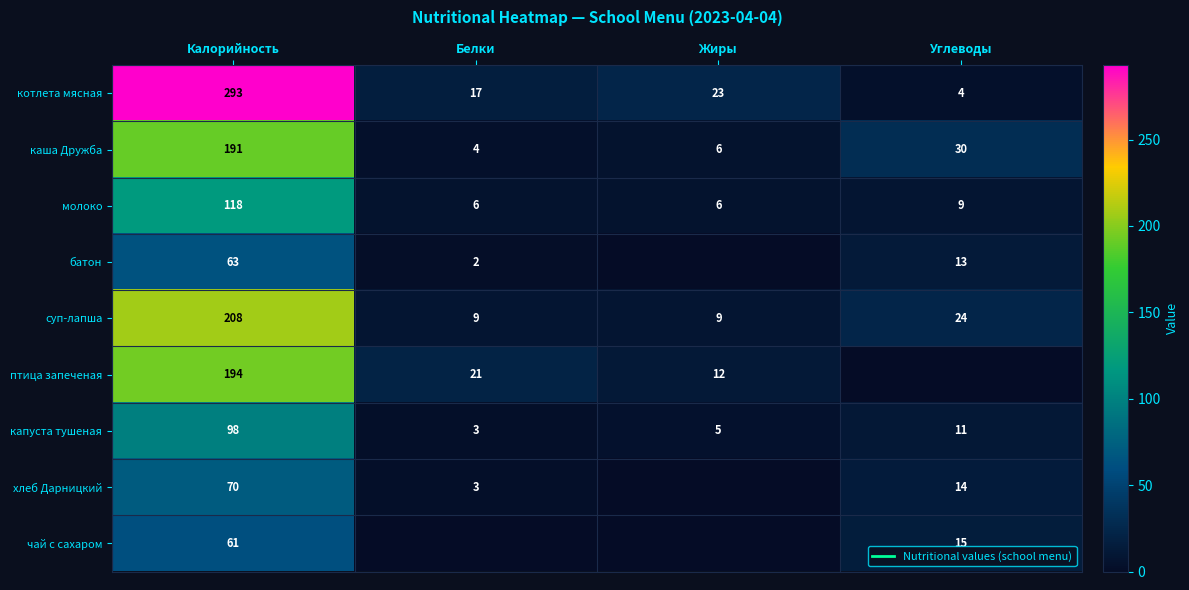

Which category has the lowest value across all series?

Жиры